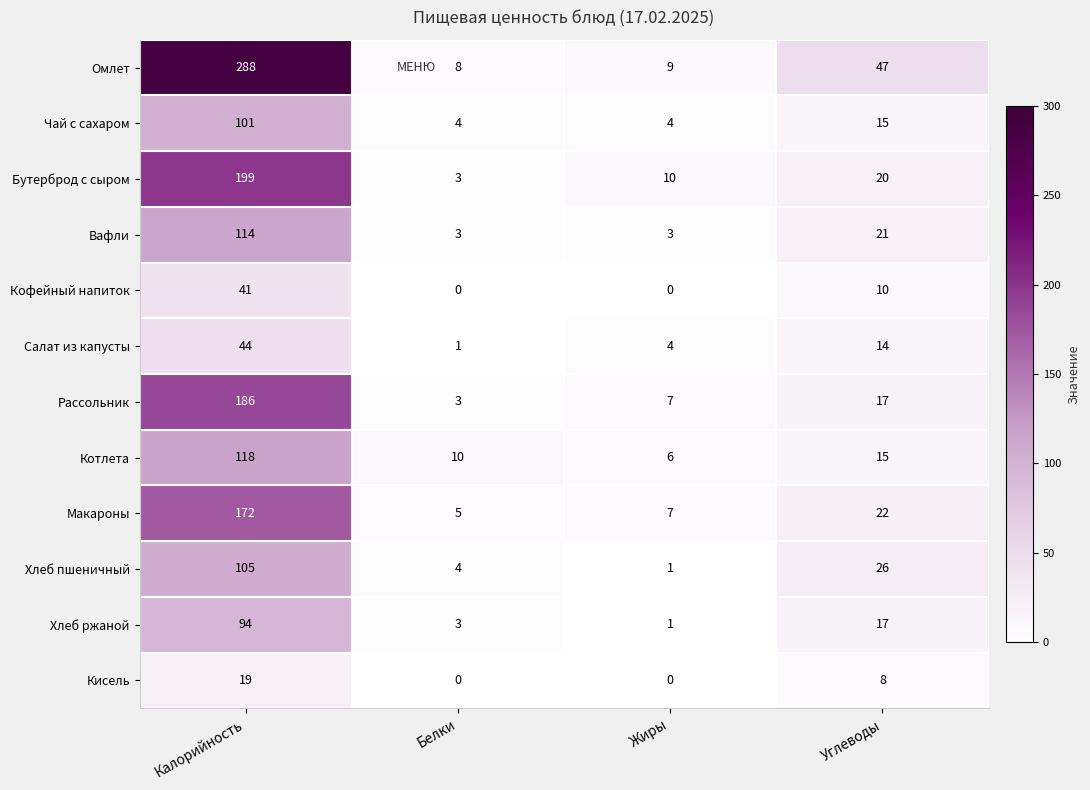

What is the difference between the Макароны values at Углеводы and Калорийность?

150